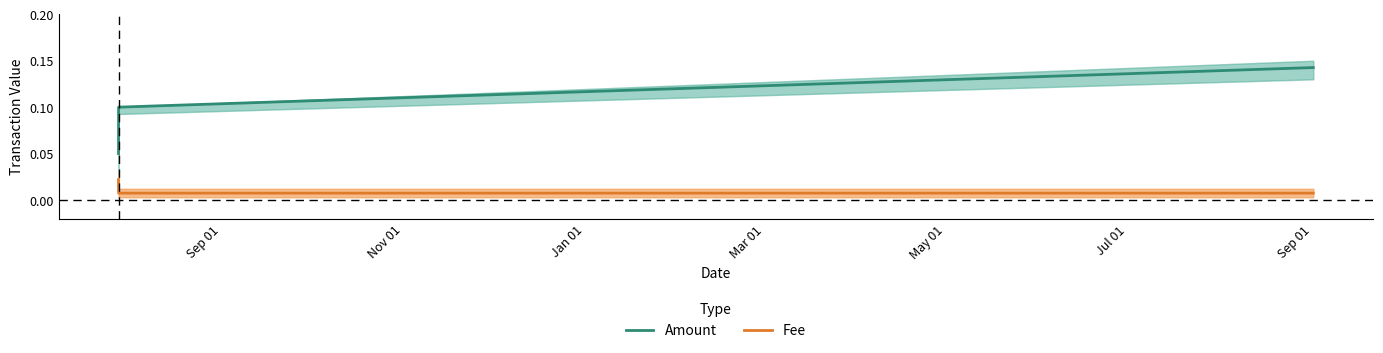

Is it true that Amount equals 0.1 at Nov 01?

True